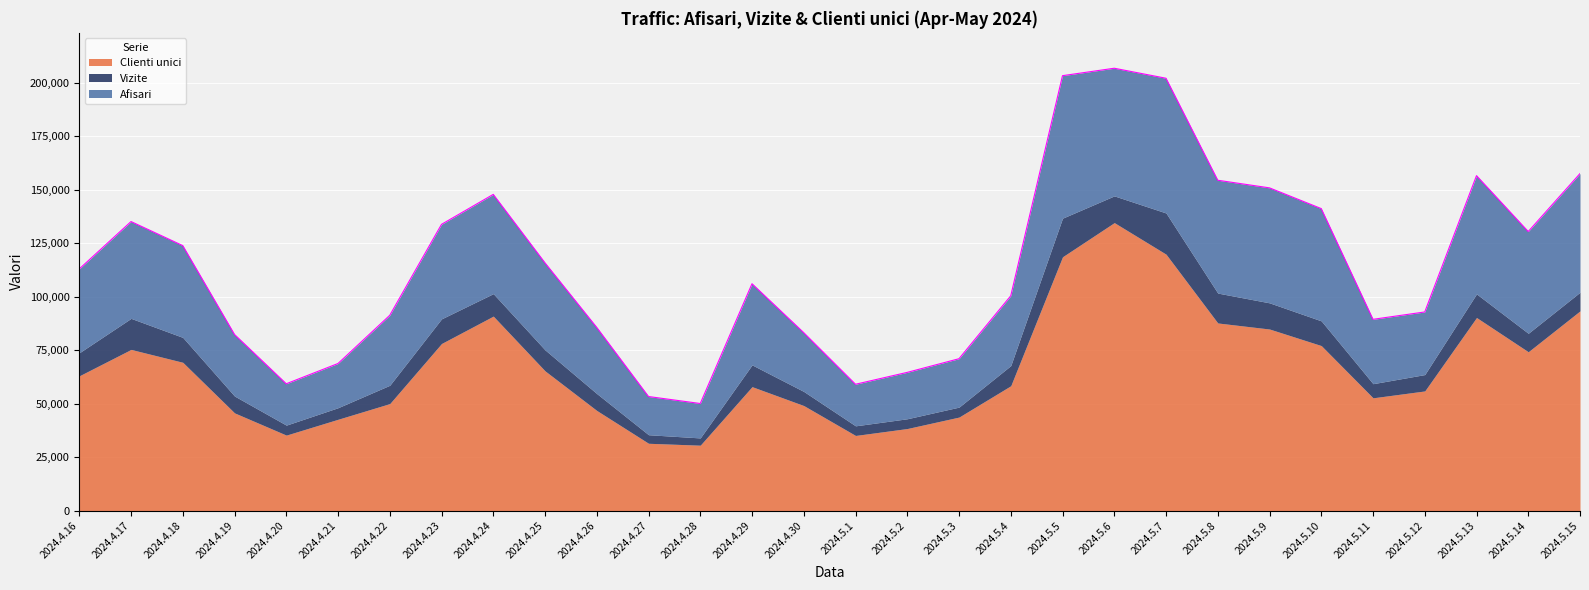

At which label does Afisari first exceed 112992?

2024.4.17